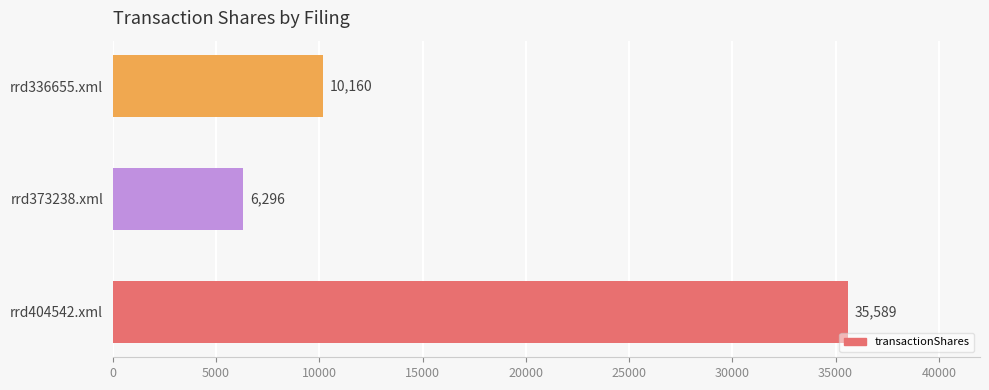

What is the sum of all values?

52045